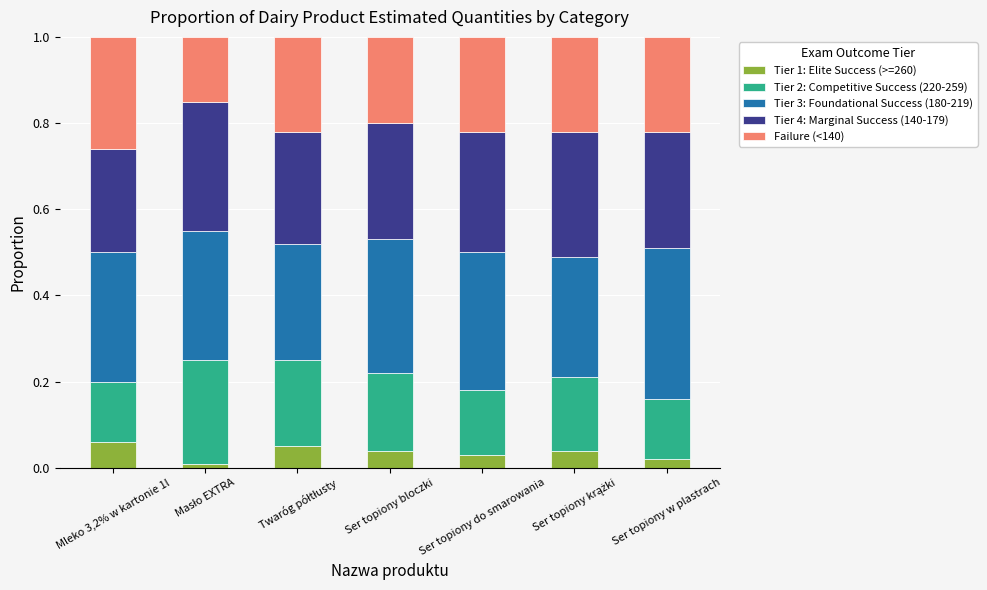

Count the Tier 1: Elite Success (>=260) values in the range 0 to 1.

7